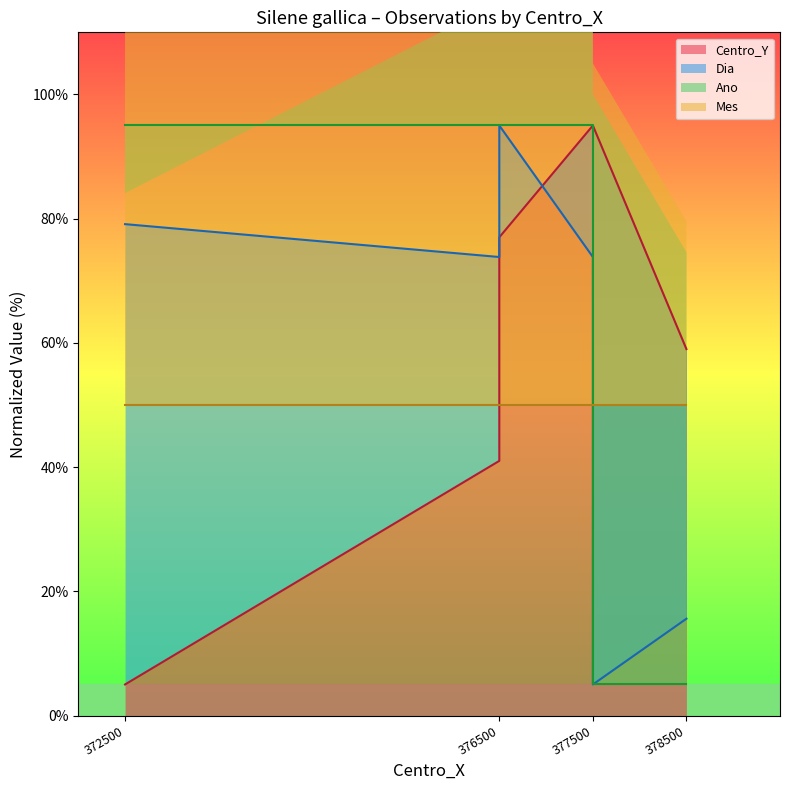

What is the total value across all series at 376500?

209.8